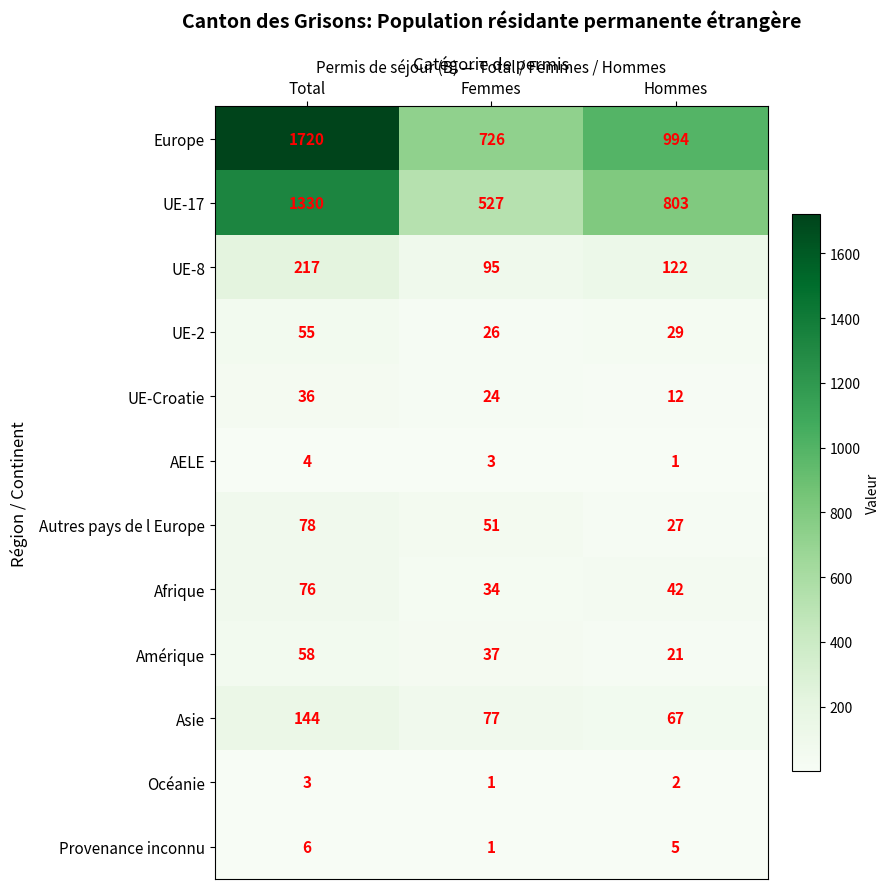

Where does the Amérique series first go above 37?

Total